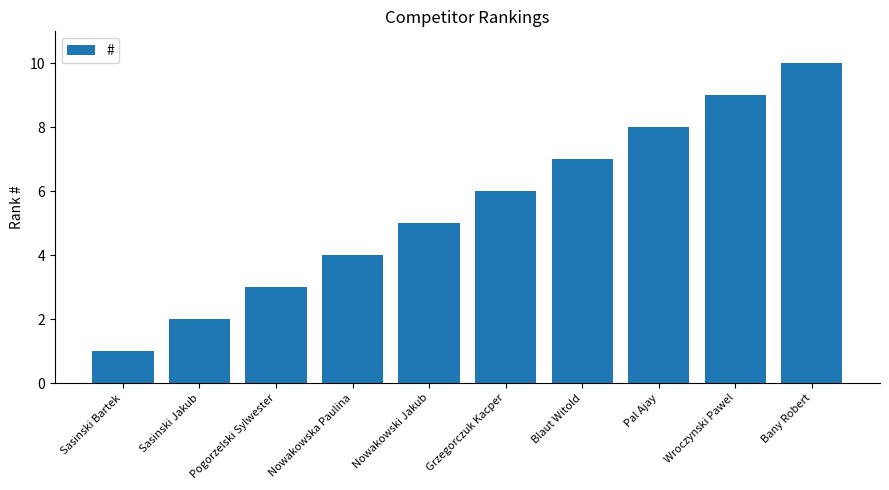

What is the ratio of the value at Grzegorczuk Kacper to the value at Nowakowska Paulina?

1.5